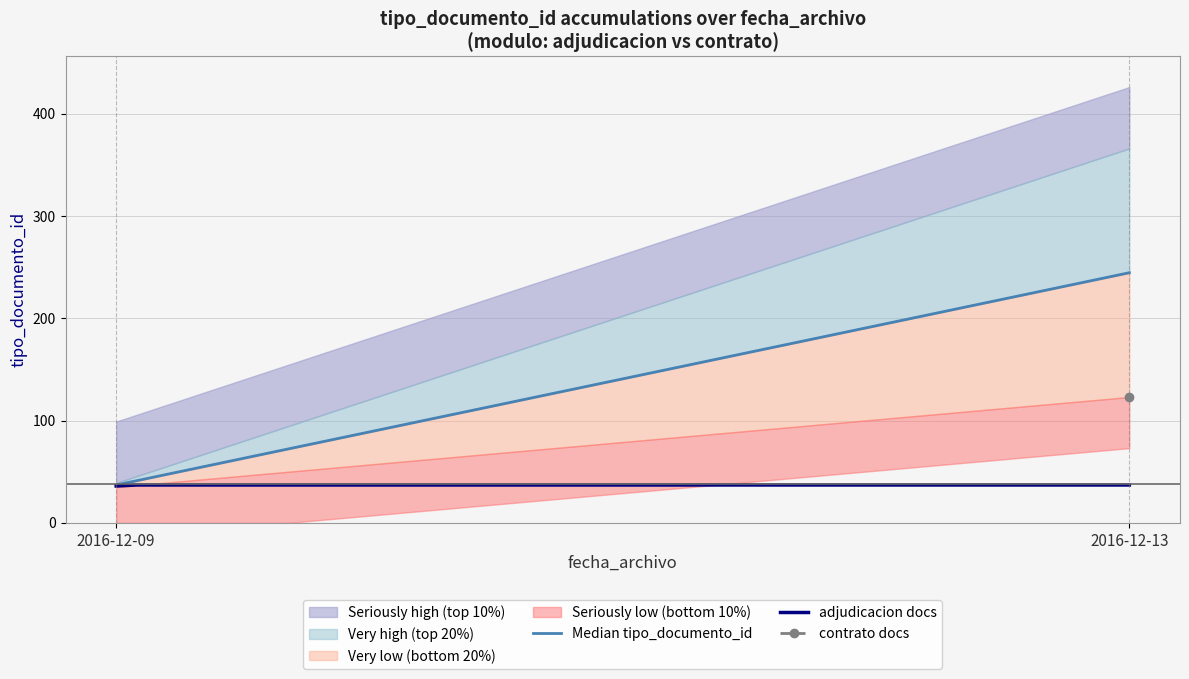

What is the value of the 1st point from the left?

35